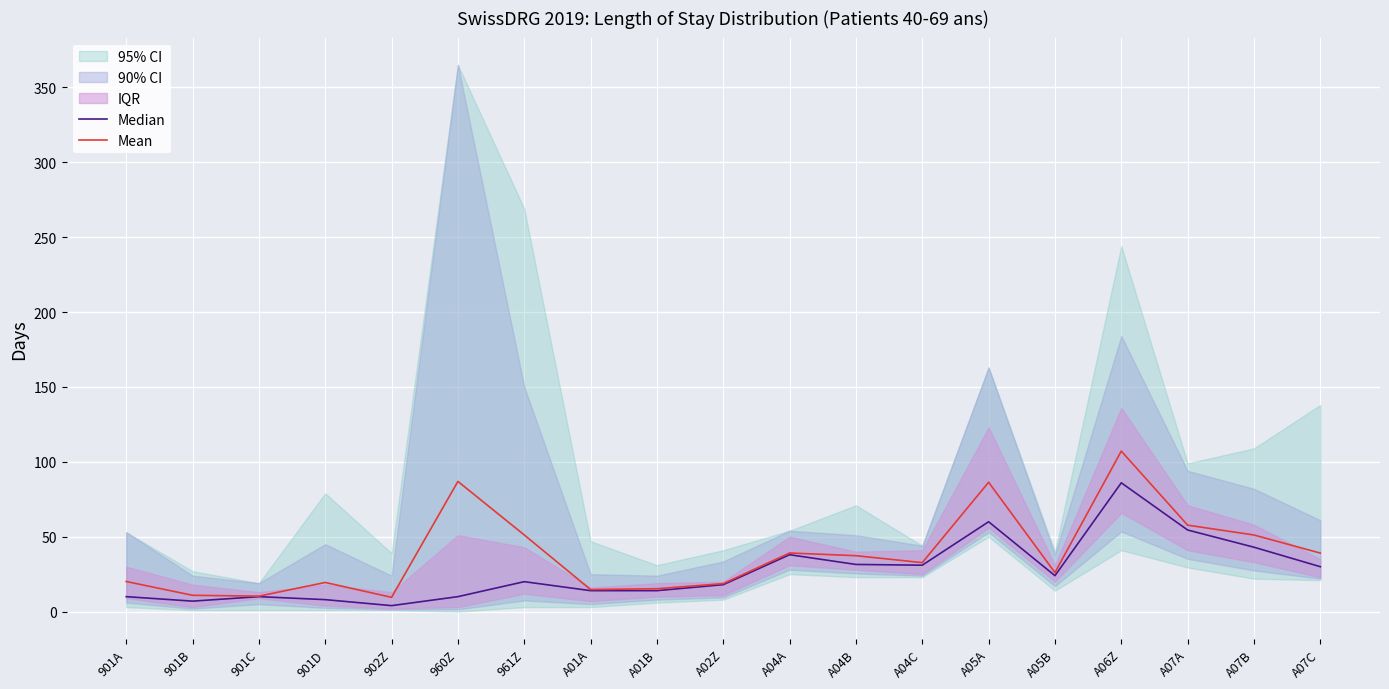

What is the spread (max minus min) of values at A07A?

3.2